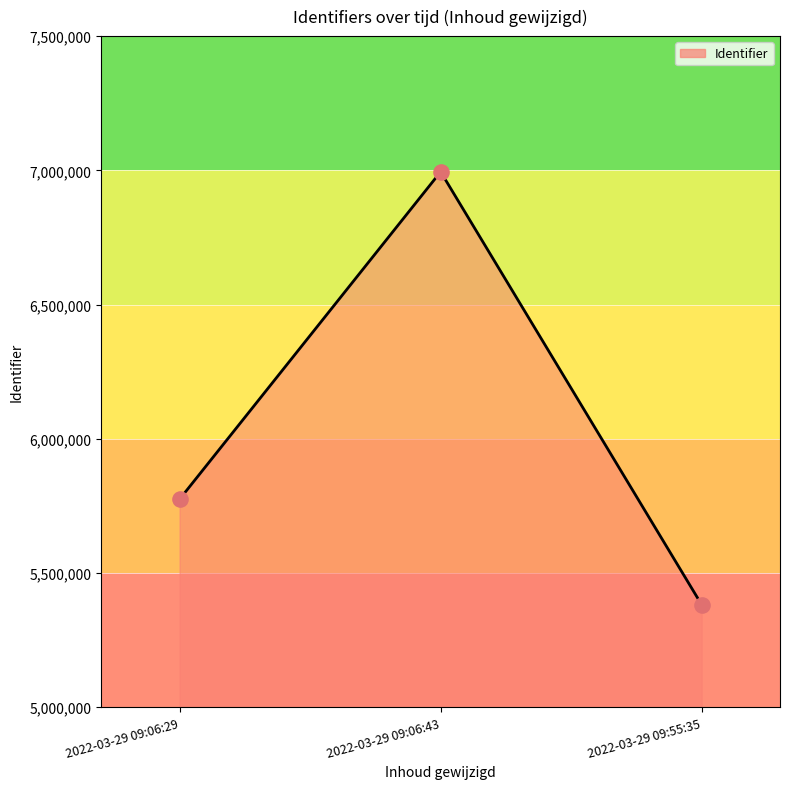

Which has a higher value, 2022-03-29 09:55:35 or 2022-03-29 09:06:43?

2022-03-29 09:06:43